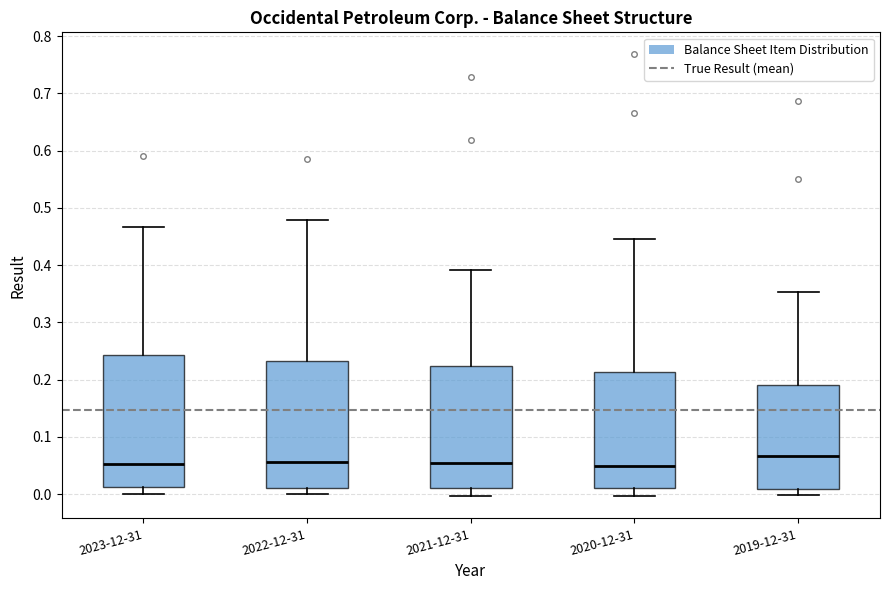

Reading left to right, transcribe this box plot: for each box, give where its median line is, the range the box spans, and where its two whiskers end, as read against the y-axis. The values are not printed on the chart, so give them approximately, as read against the axis.

2023-12-31: median 0.05, box 0.01 to 0.24, whiskers 0.00 to 0.47
2022-12-31: median 0.06, box 0.01 to 0.23, whiskers 0.00 to 0.48
2021-12-31: median 0.05, box 0.01 to 0.22, whiskers 0.00 to 0.39
2020-12-31: median 0.05, box 0.01 to 0.21, whiskers 0.00 to 0.45
2019-12-31: median 0.07, box 0.01 to 0.19, whiskers 0.00 to 0.35